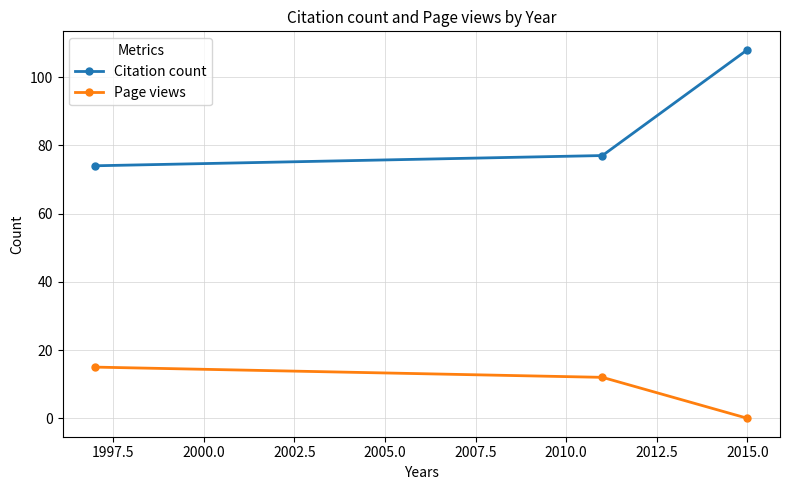

List the series in order of their overall mean, highest first.

Citation count, Page views